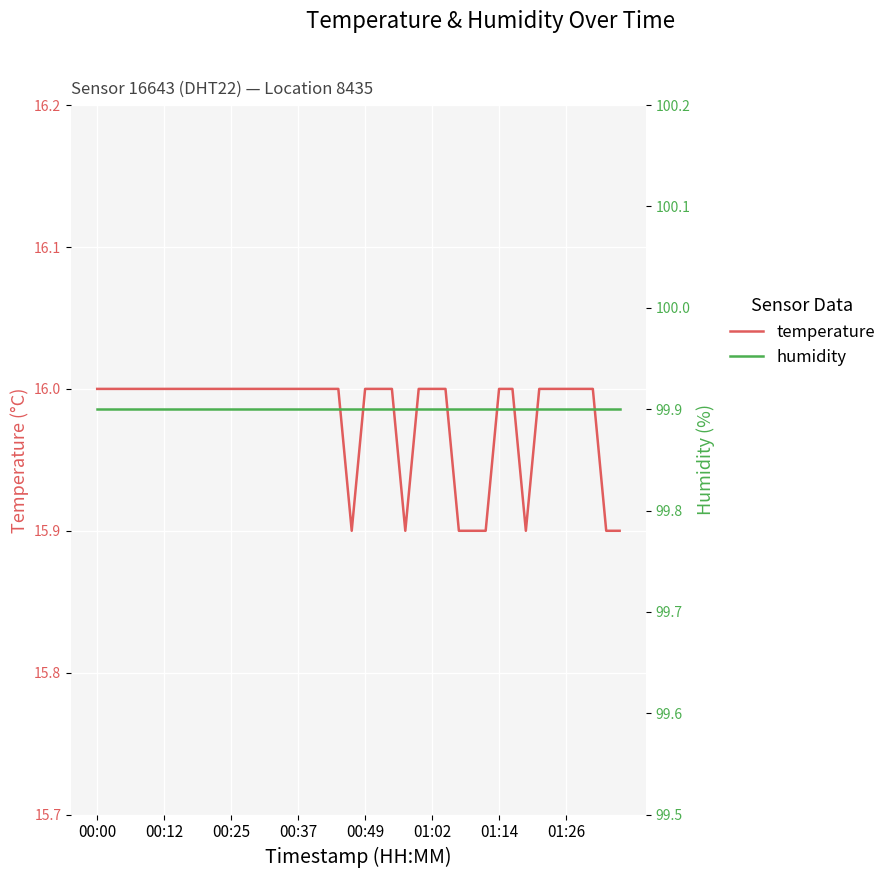

True or false: humidity and temperature cross at least once.

False